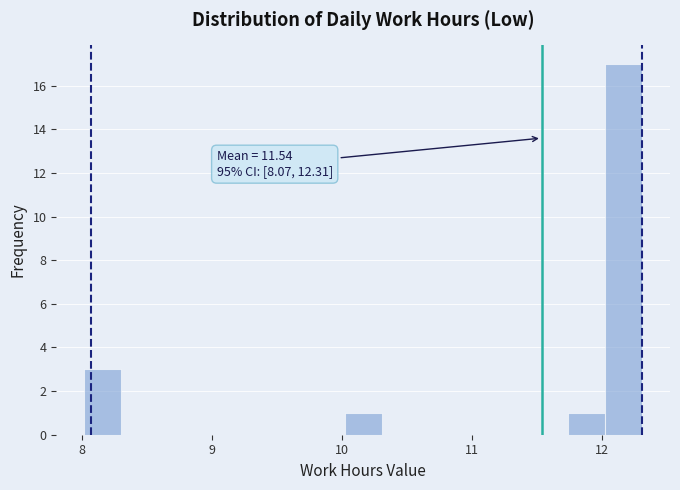

Read against the x-axis, roughly where is the centre of the tallest bar?

12.2